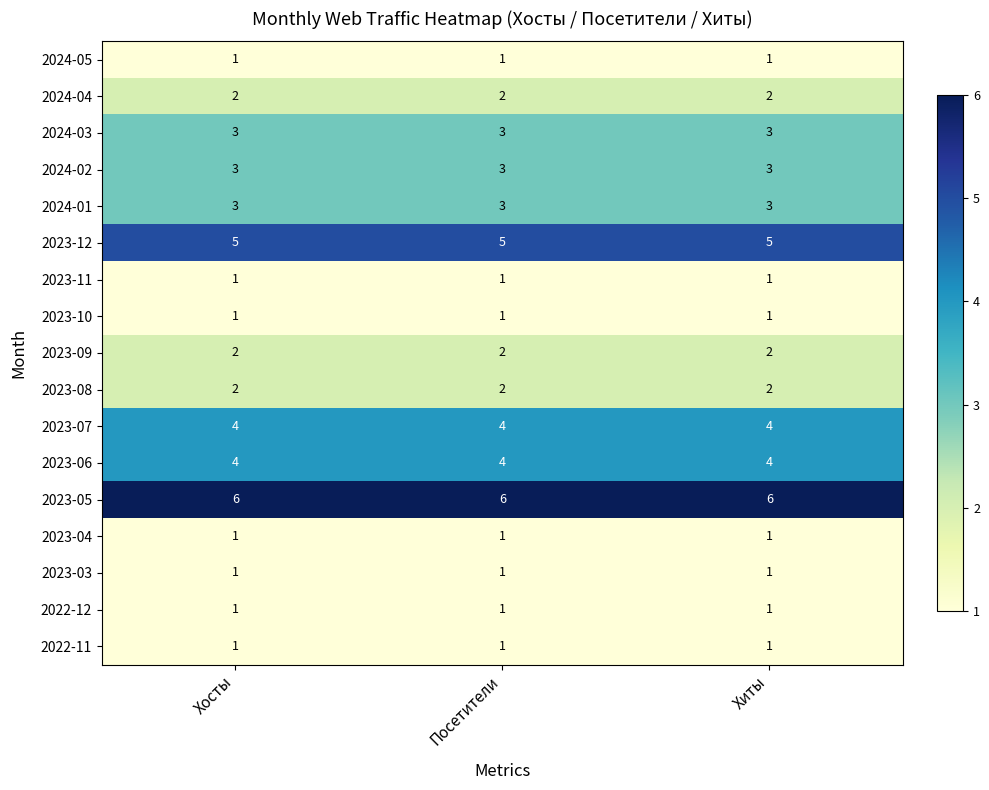

What is the total value across all series at Хосты?

41